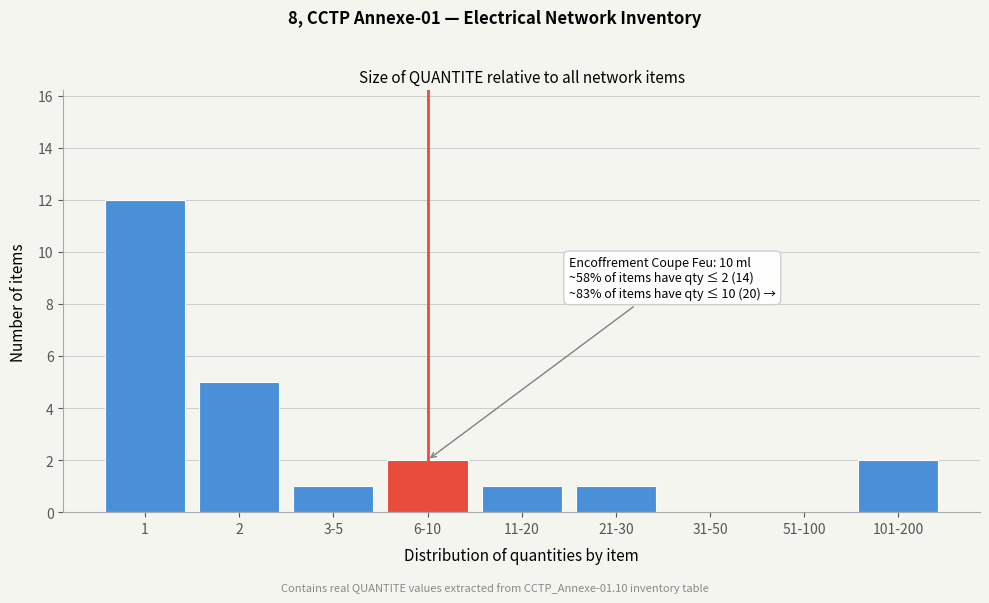

Reading right to left, transcribe all the data shown in this chart.

101-200=2	51-100=0	31-50=0	21-30=1	11-20=1	6-10=2	3-5=1	2=5	1=12